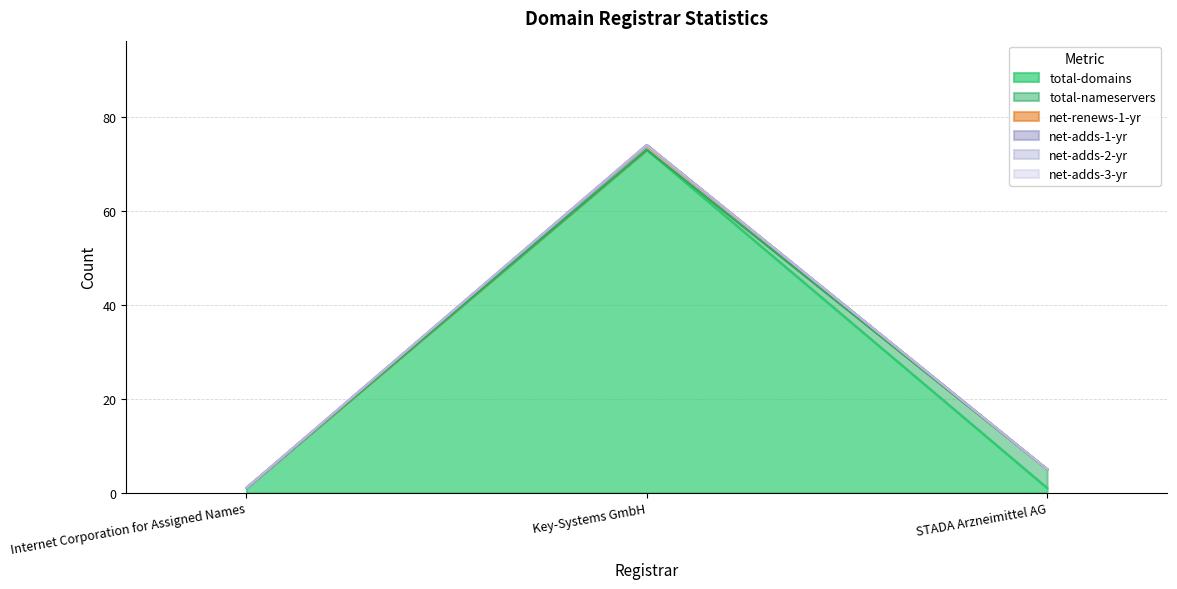

How many lines are shown in the chart?

6